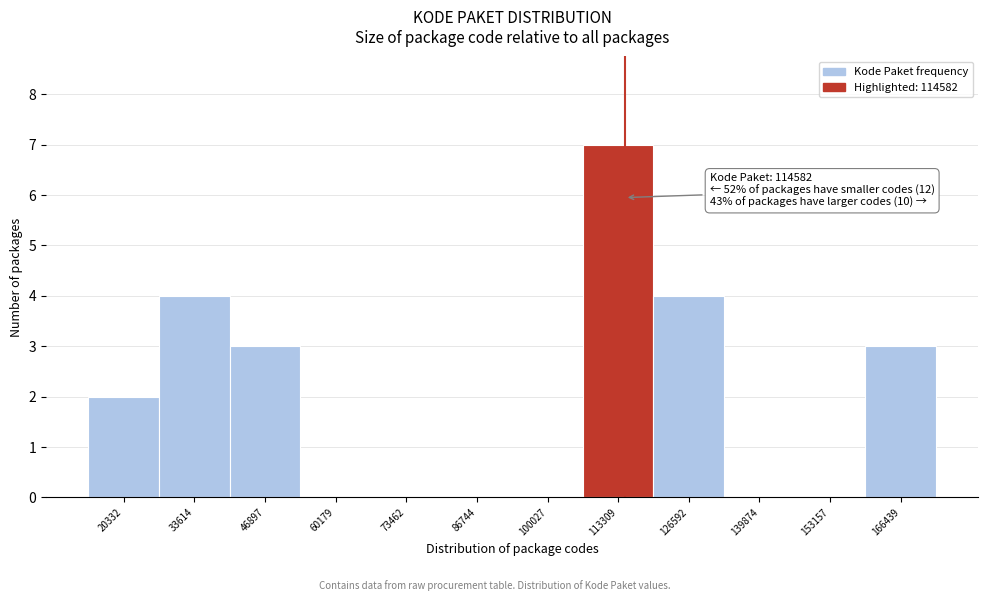

Which range on the x-axis has the tallest bar?

106000 to 120000